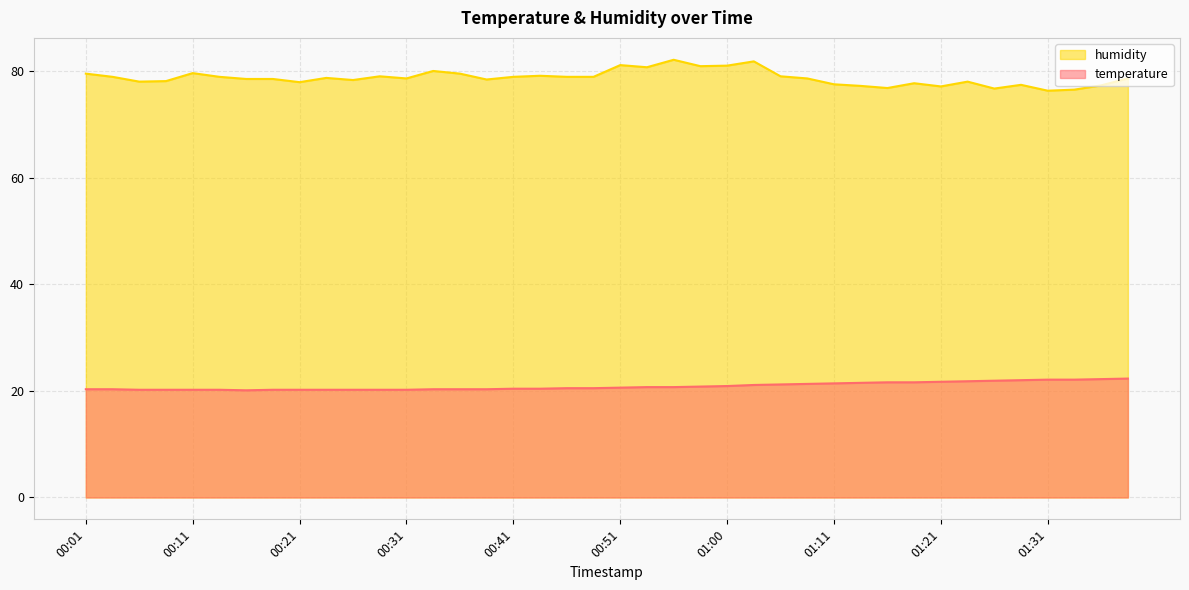

How many values in the humidity series exceed 78?

27